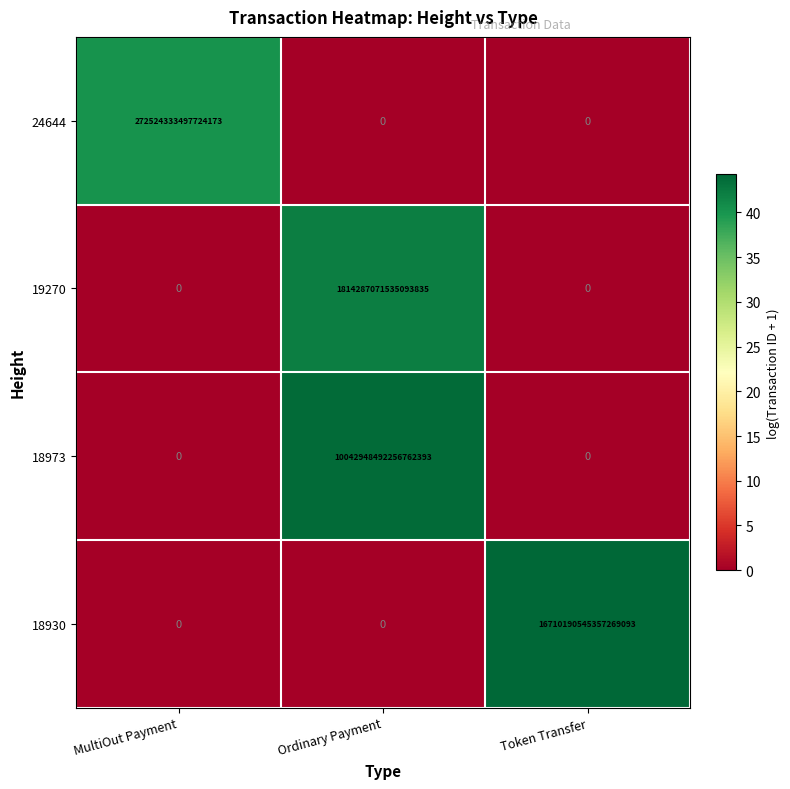

How many distinct data groups are displayed?

4